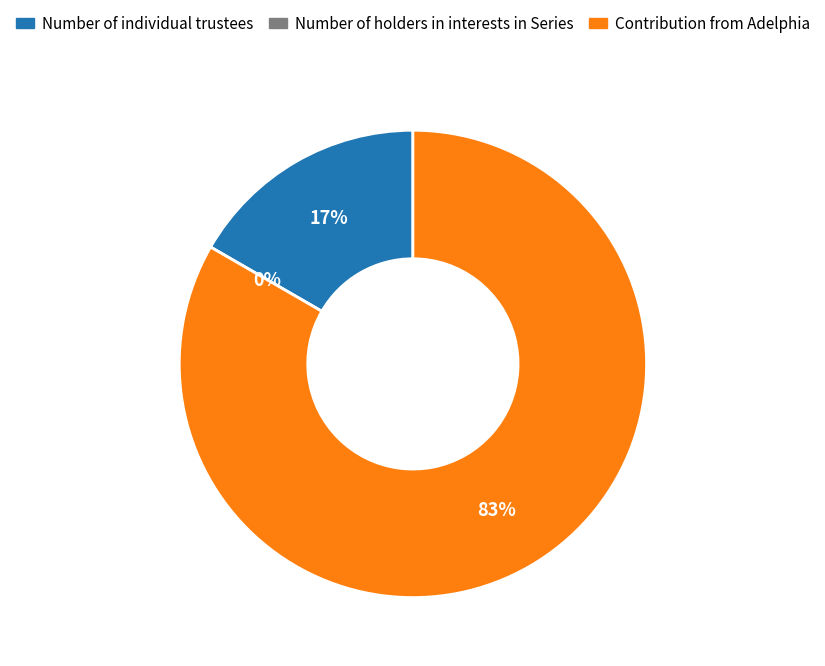

Do Number of individual trustees and Contribution from Adelphia together represent more than half of the pie?

Yes